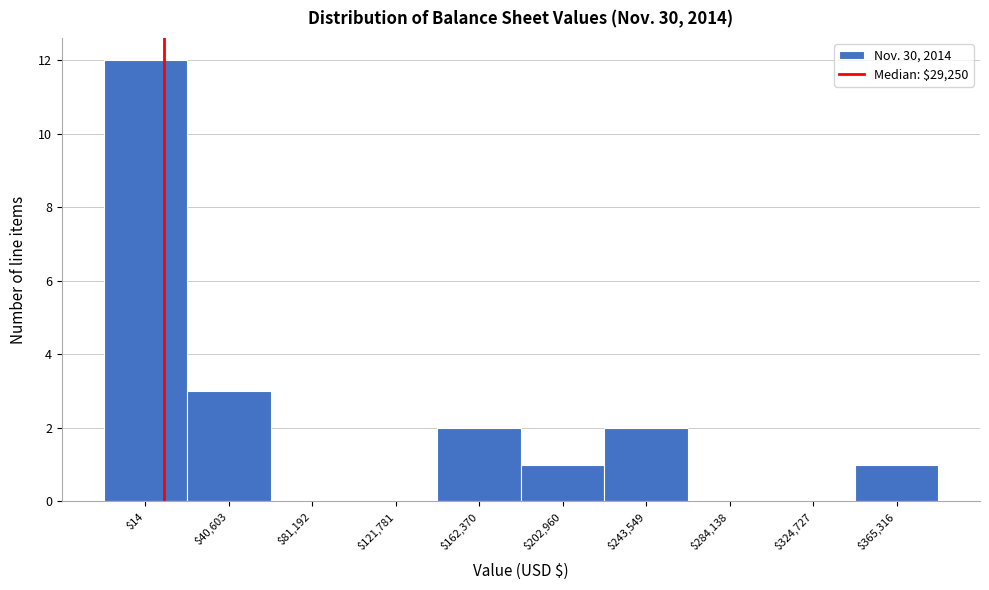

What is the greatest value displayed?

12